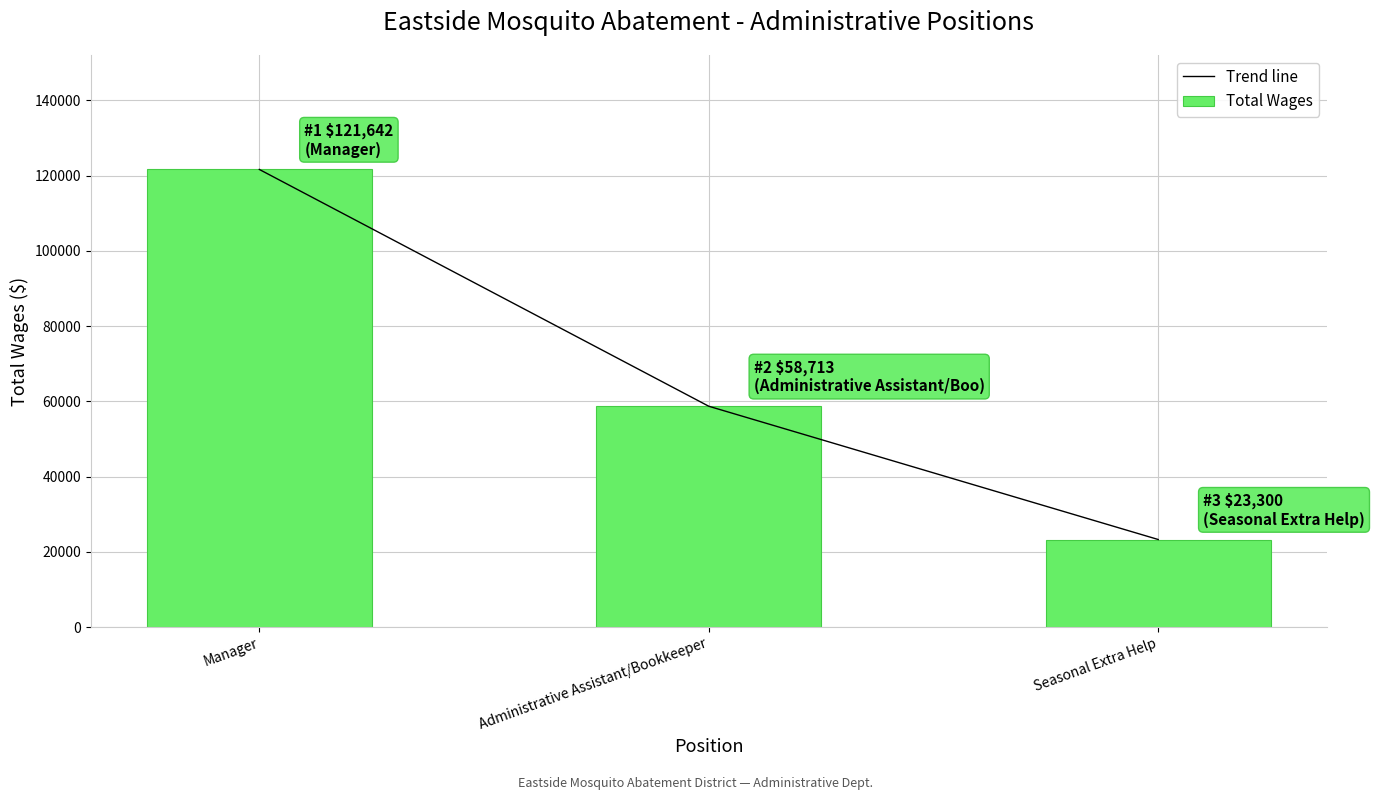

At how many categories does at least one series exceed 50921?

2